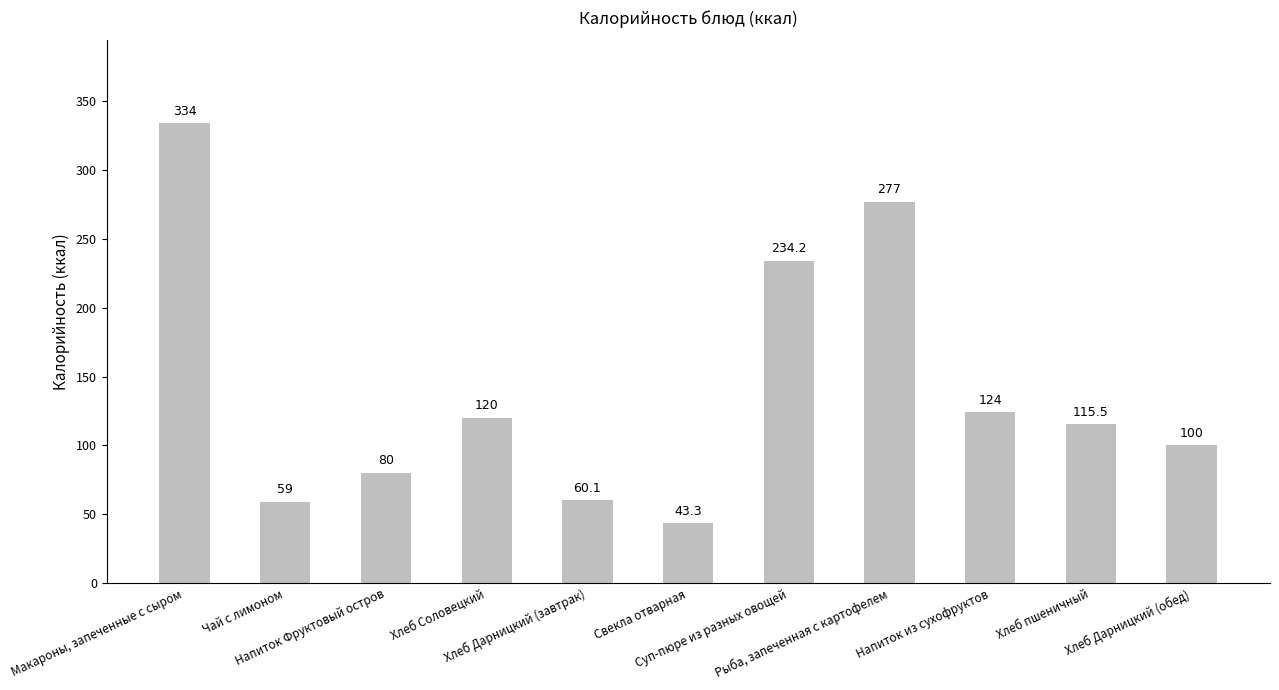

List the labels in order of value, largest first.

Макароны, запеченные с сыром, Рыба, запеченная с картофелем, Суп-пюре из разных овощей, Напиток из сухофруктов, Хлеб Соловецкий, Хлеб пшеничный, Хлеб Дарницкий (обед), Напиток Фруктовый остров, Хлеб Дарницкий (завтрак), Чай с лимоном, Свекла отварная